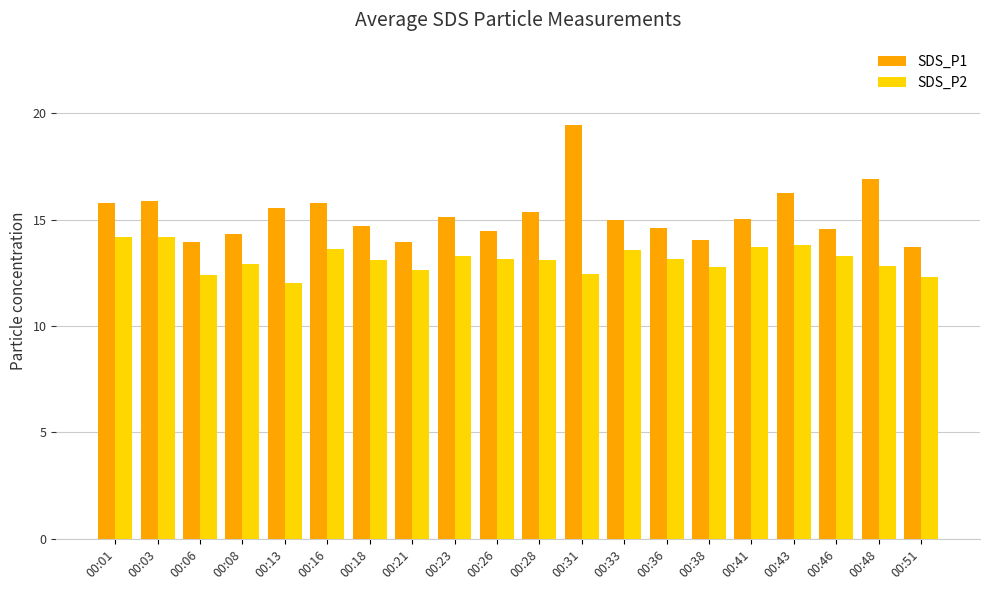

At 00:08, list the series in order from largest to smallest.

SDS_P1, SDS_P2